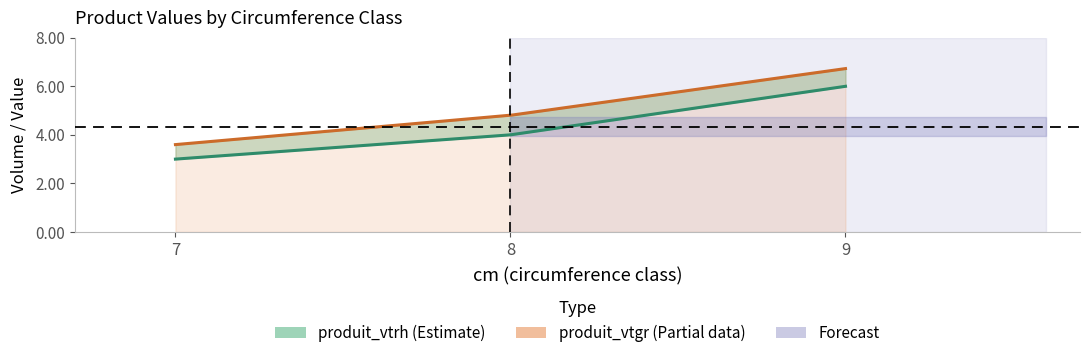

The produit_vtrh series shows 4.0 at 8. True or false?

True